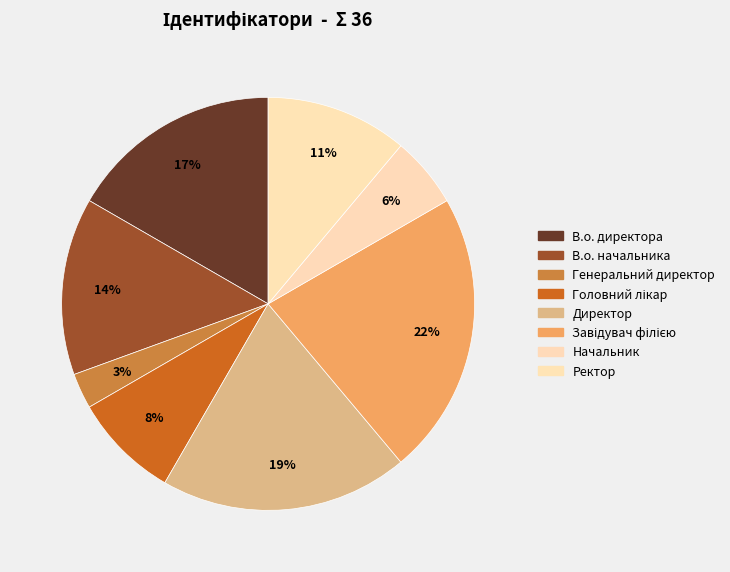

What percentage do Завідувач філією and Ректор together represent?

33.3%